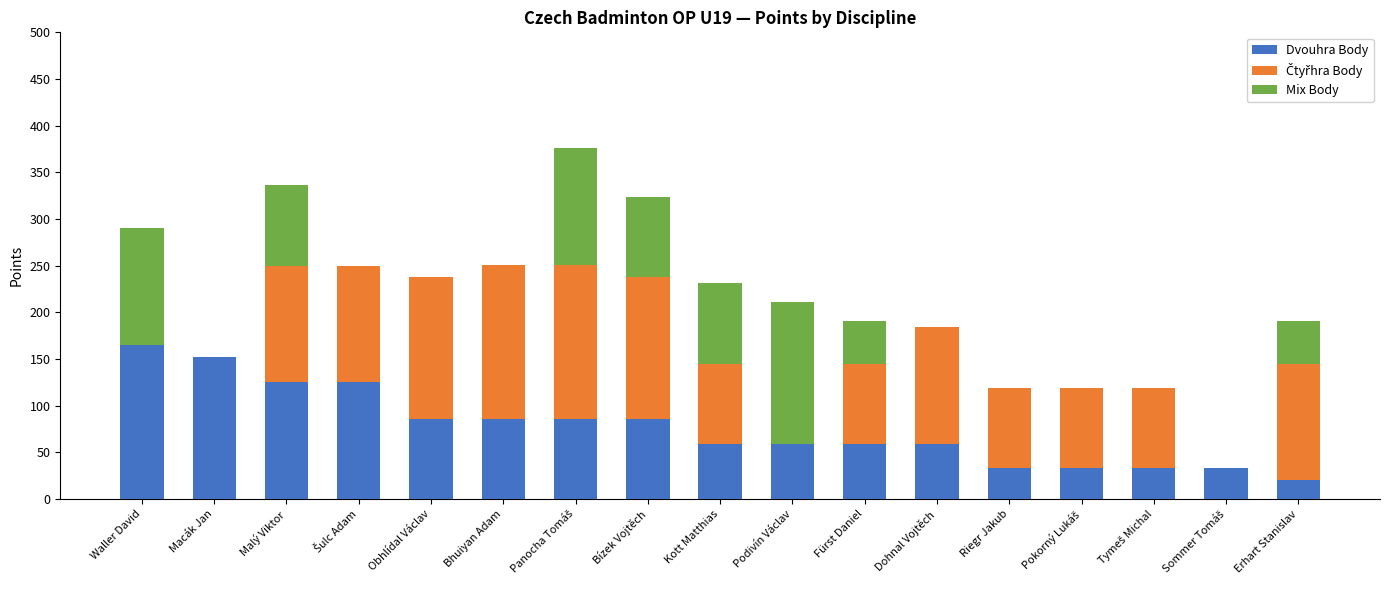

What is the sum of all Dvouhra Body values?

1299